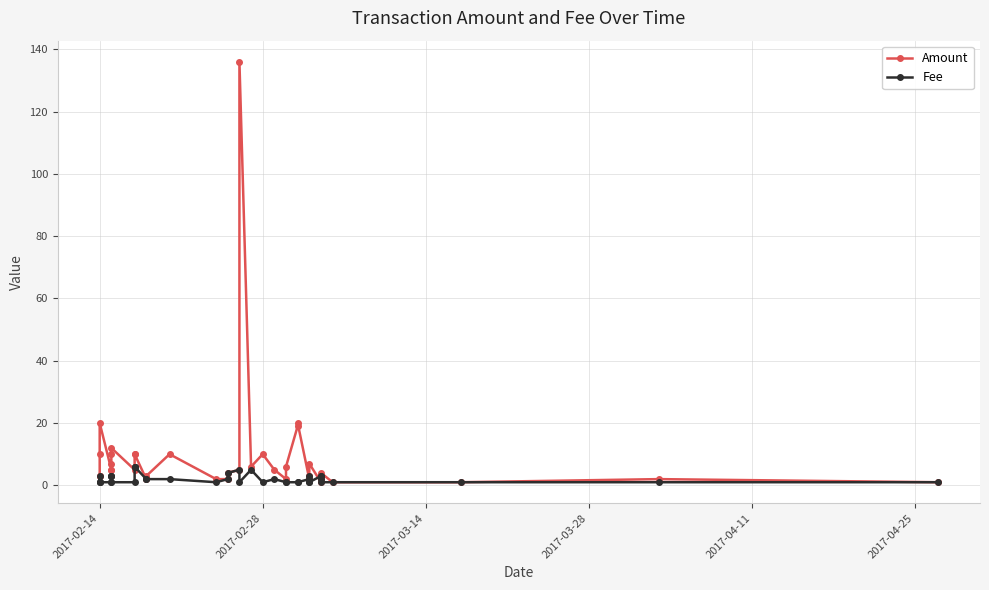

Which series has the largest total across all categories?

Amount